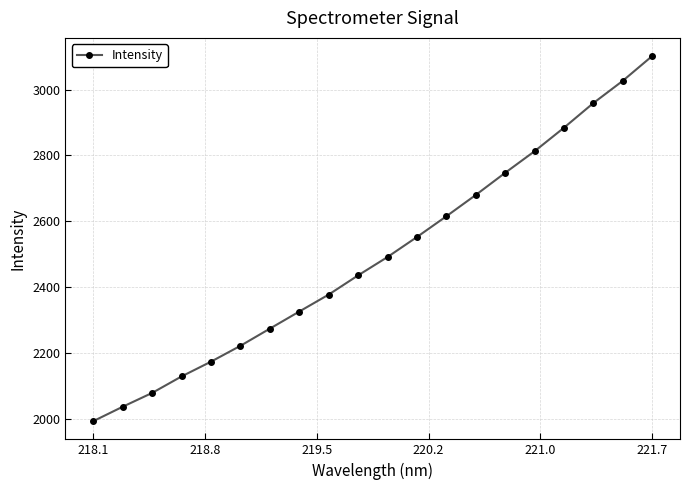

True or false: the data has more than 2 interior local peaks.

False